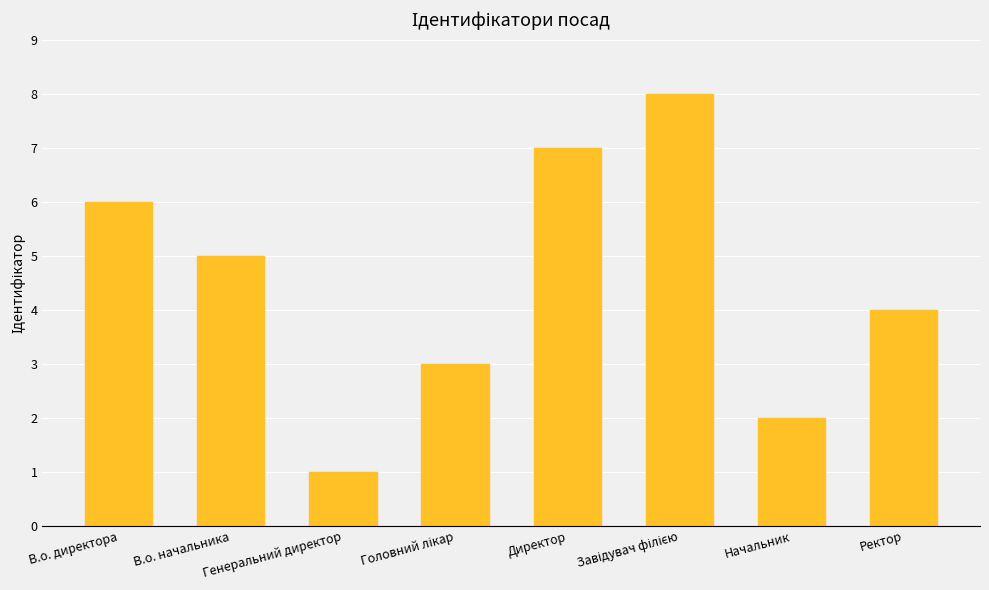

What is the approximate value at В.о. директора?

6